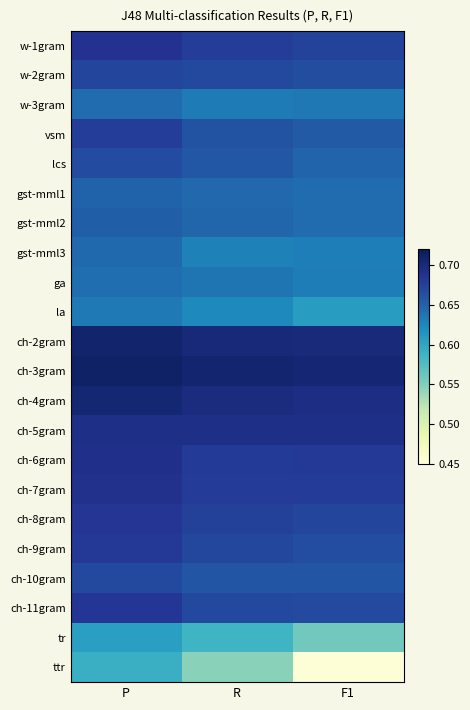

At how many categories does at least one series exceed 0?

3